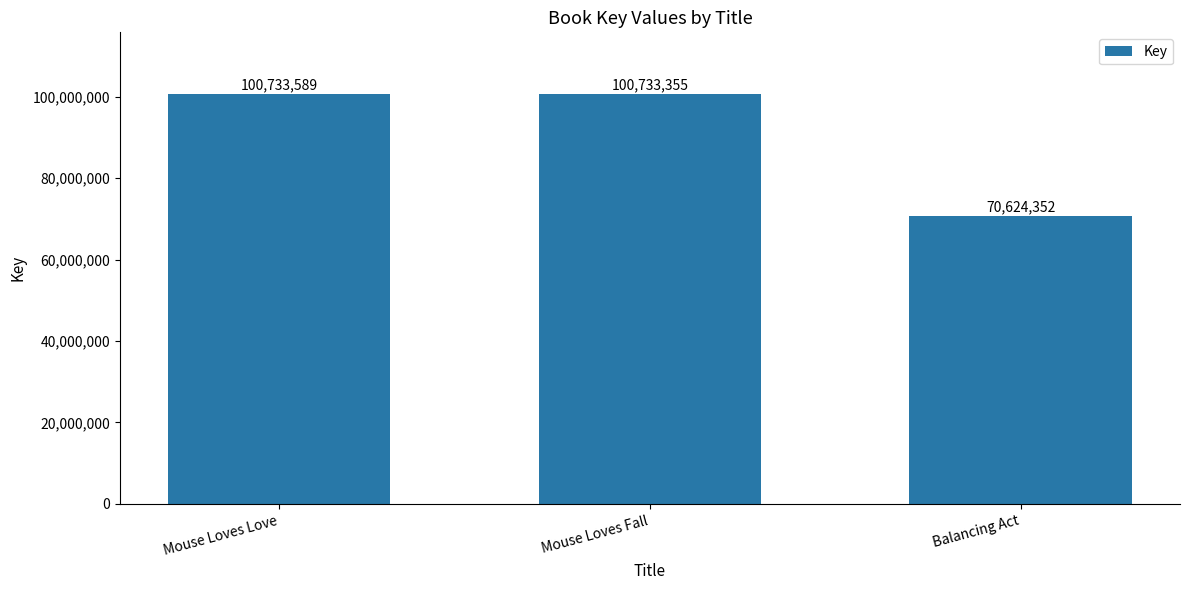

Which label corresponds to the largest value in the chart?

Mouse Loves Love